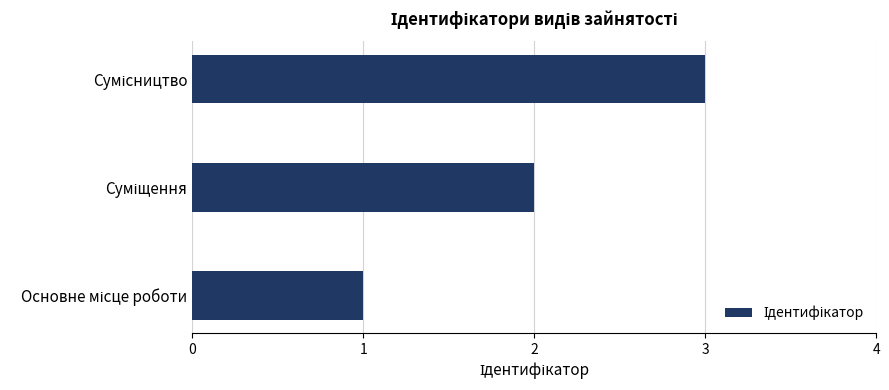

What is the maximum value shown in the chart?

3